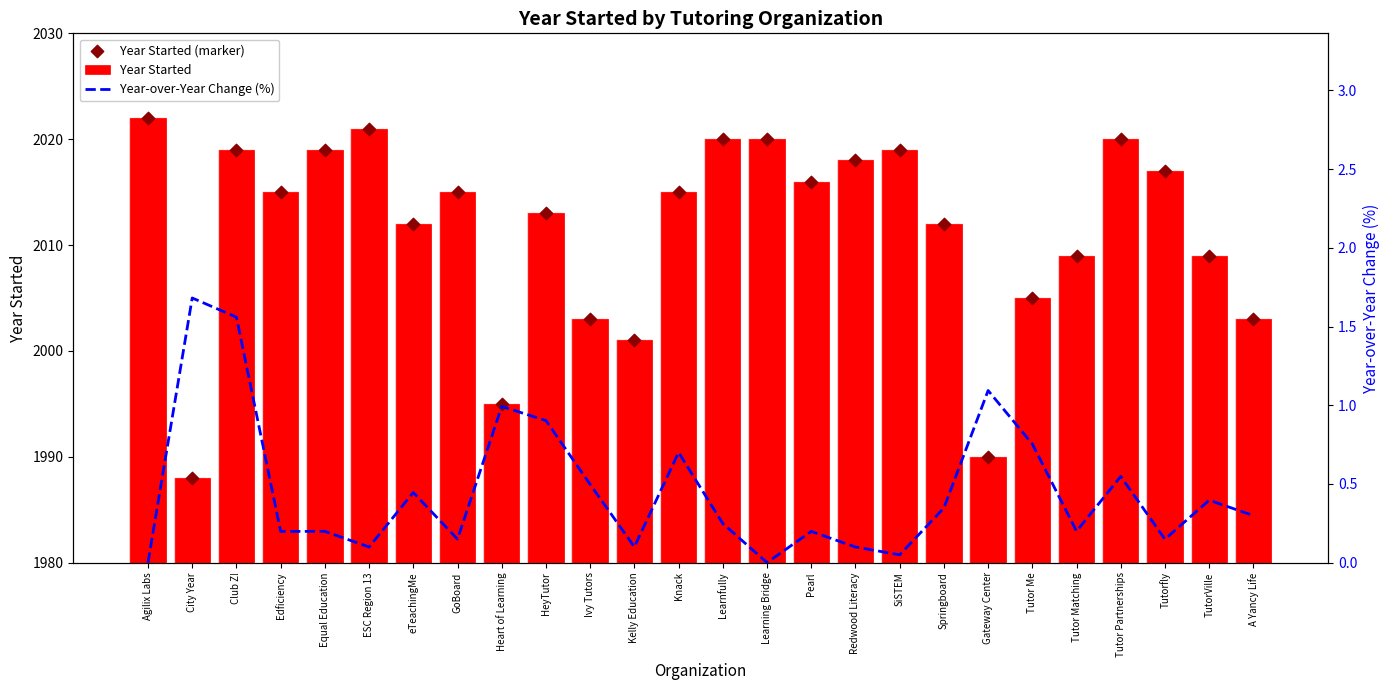

What are all the series names shown in the legend?

Year Started, Year Started (marker), Year-over-Year Change (%)